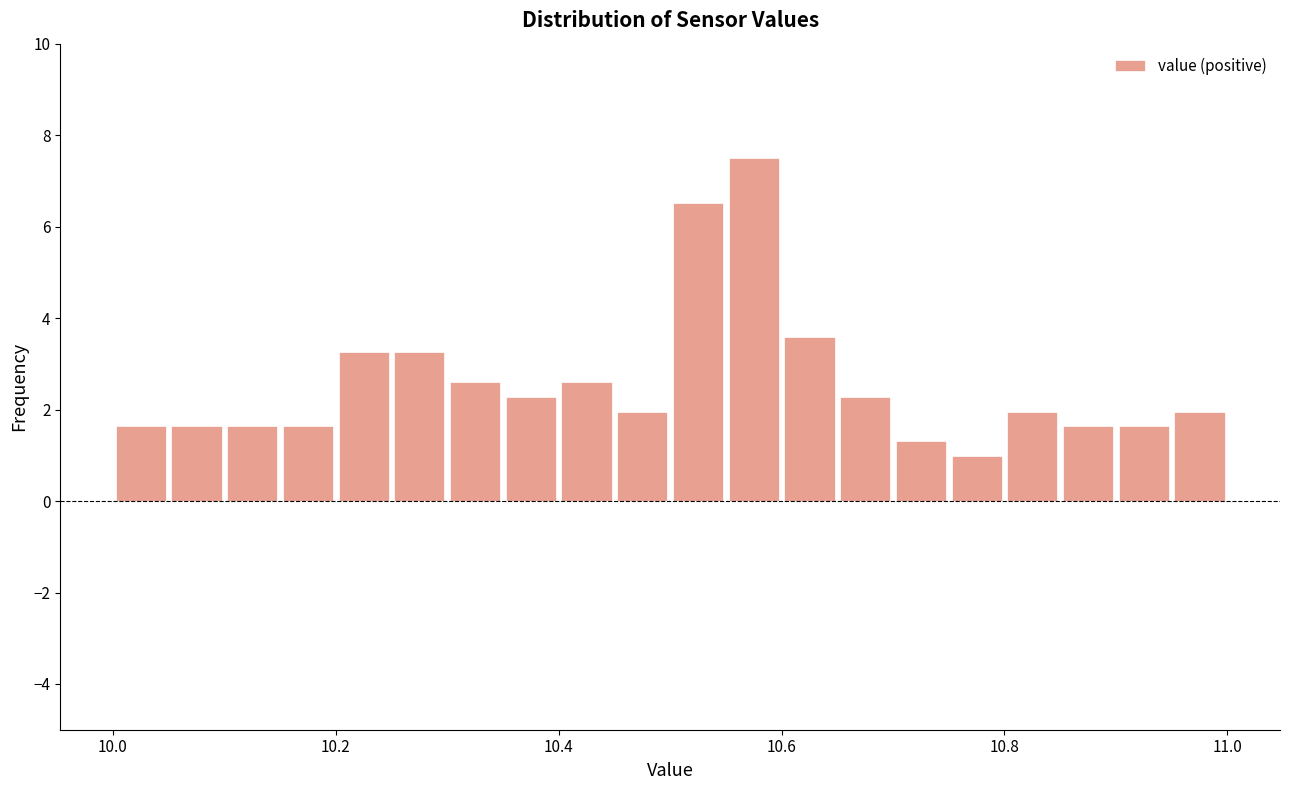

Read against the x-axis, roughly where is the centre of the tallest bar?

10.58